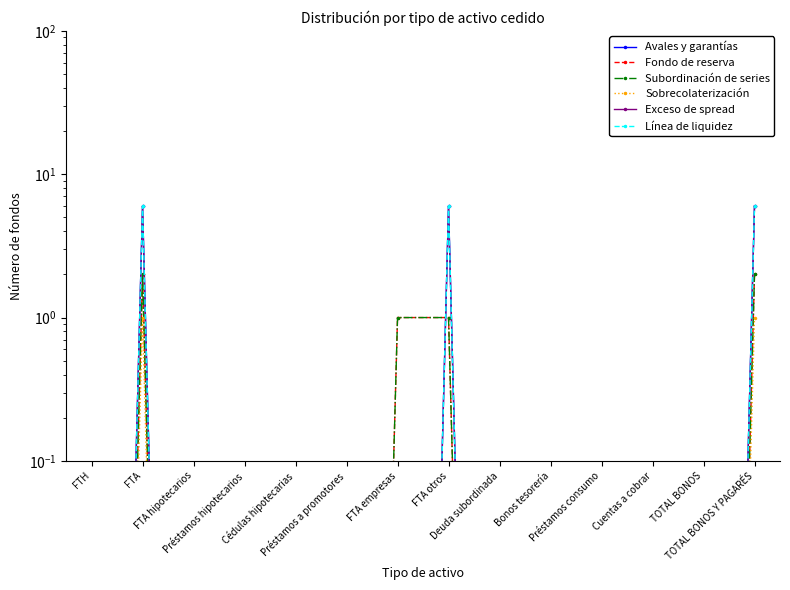

Is it true that Avales y garantías equals 1.8 at FTA?

False